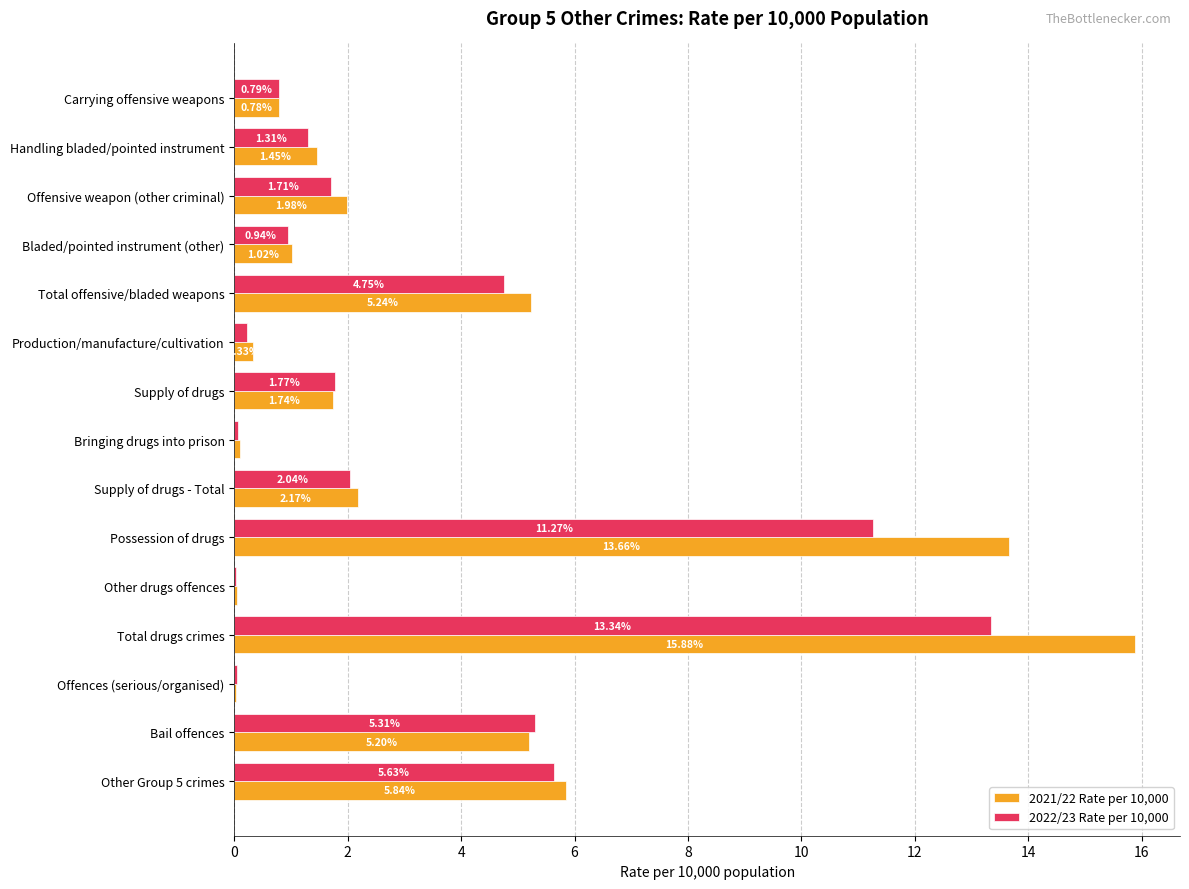

At which category is the sum across all series the highest?

Total drugs crimes